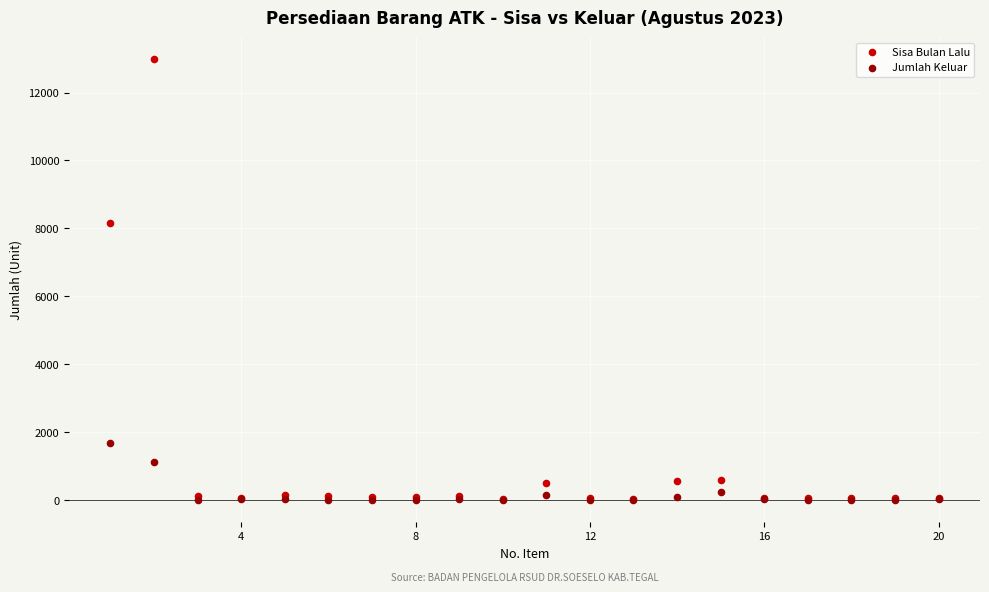

What are all the series names shown in the legend?

Sisa Bulan Lalu, Jumlah Keluar